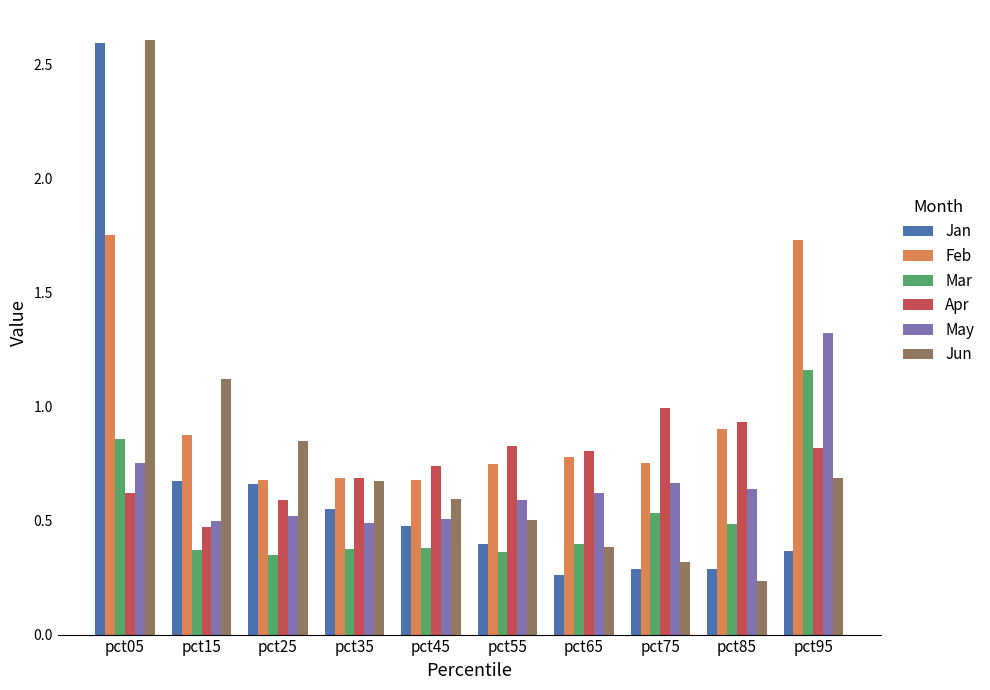

At which label does Jun reach its peak?

pct05